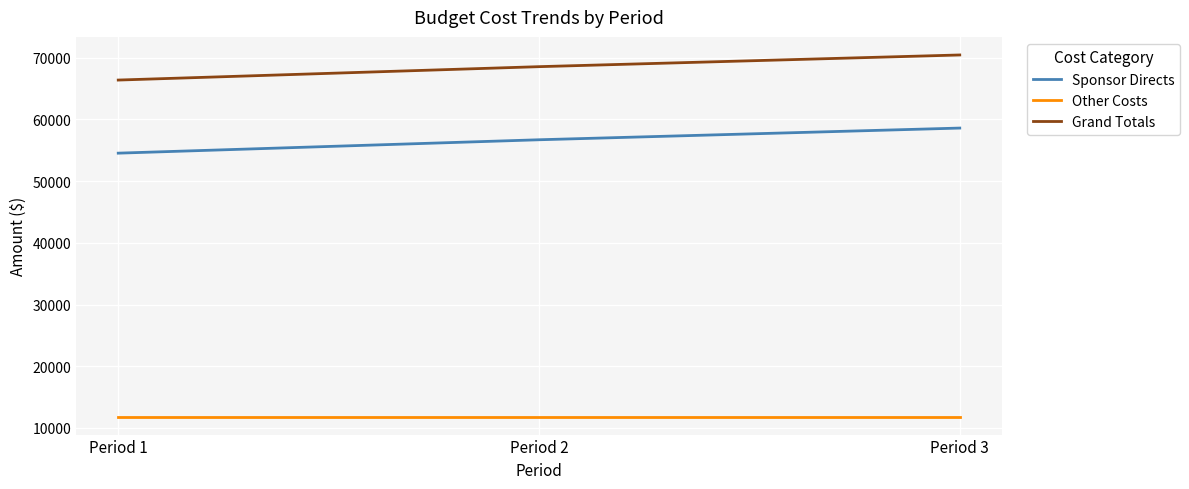

Does the chart display data point markers on the line(s)?

No